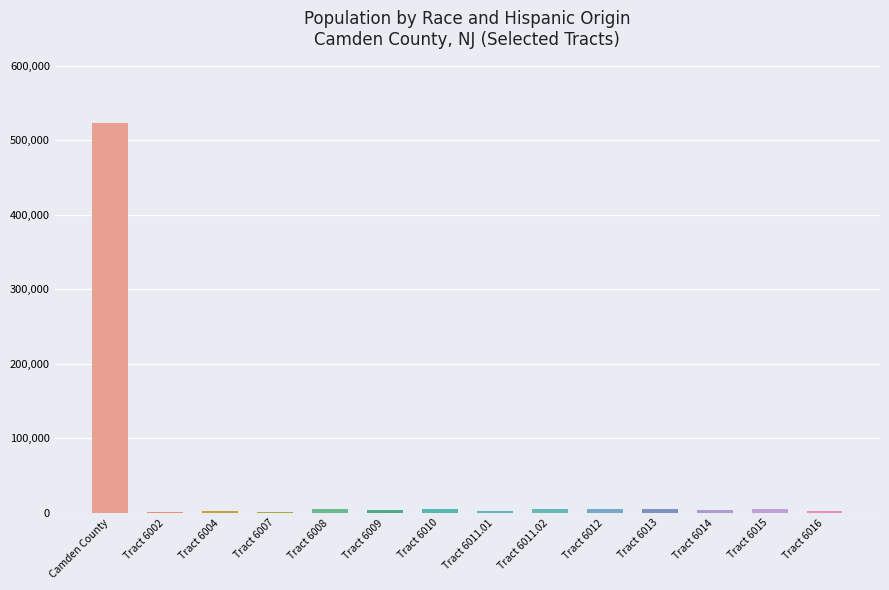

What is the maximum value shown in the chart?

523485